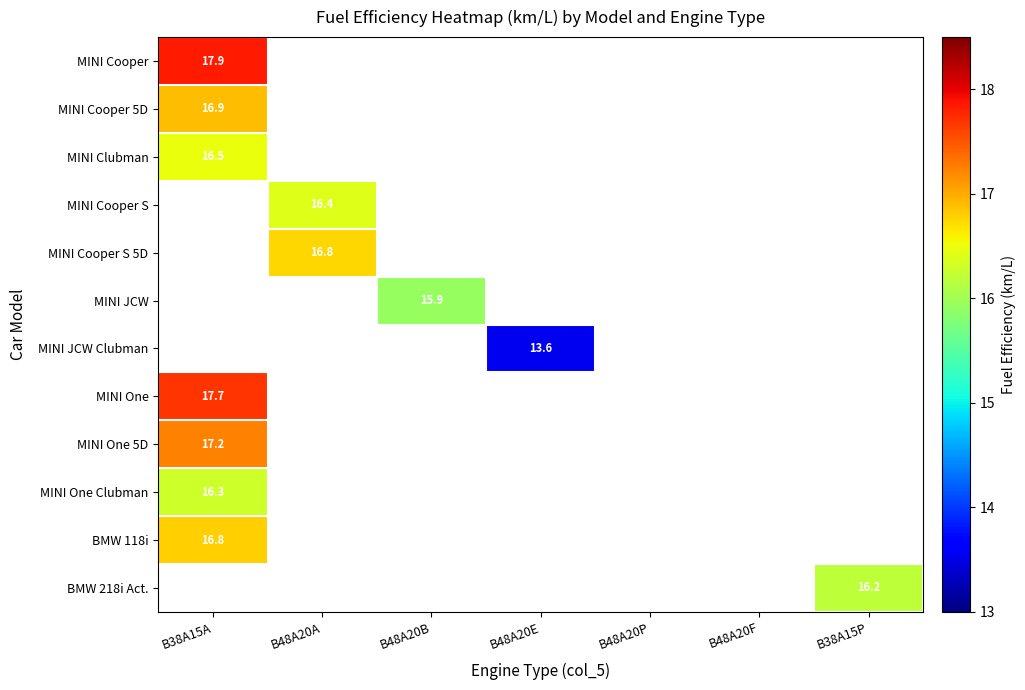

The value of MINI One Clubman at B38A15A is 16.3. True or false?

True